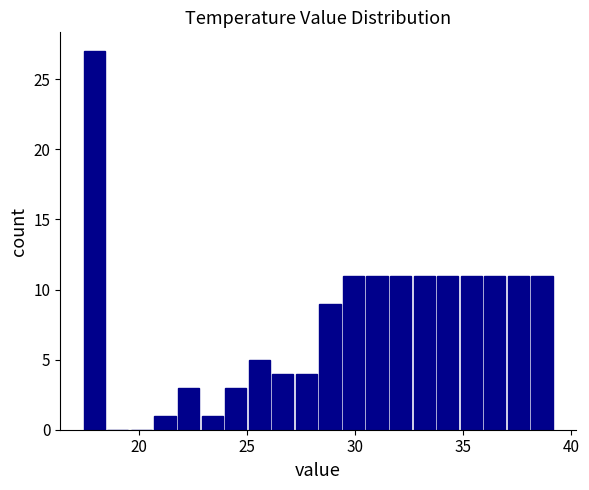

Read against the x-axis, roughly where is the centre of the tallest bar?

18.0